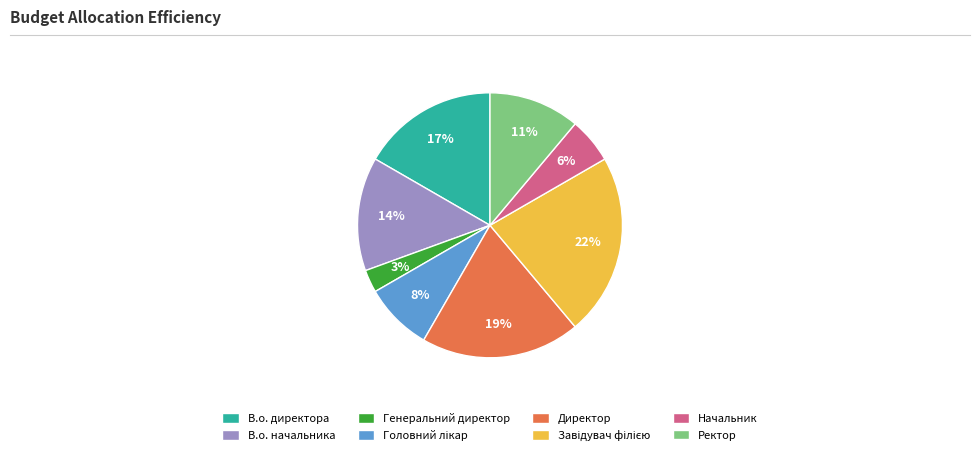

Is it true that Директор is 33% of the pie?

False